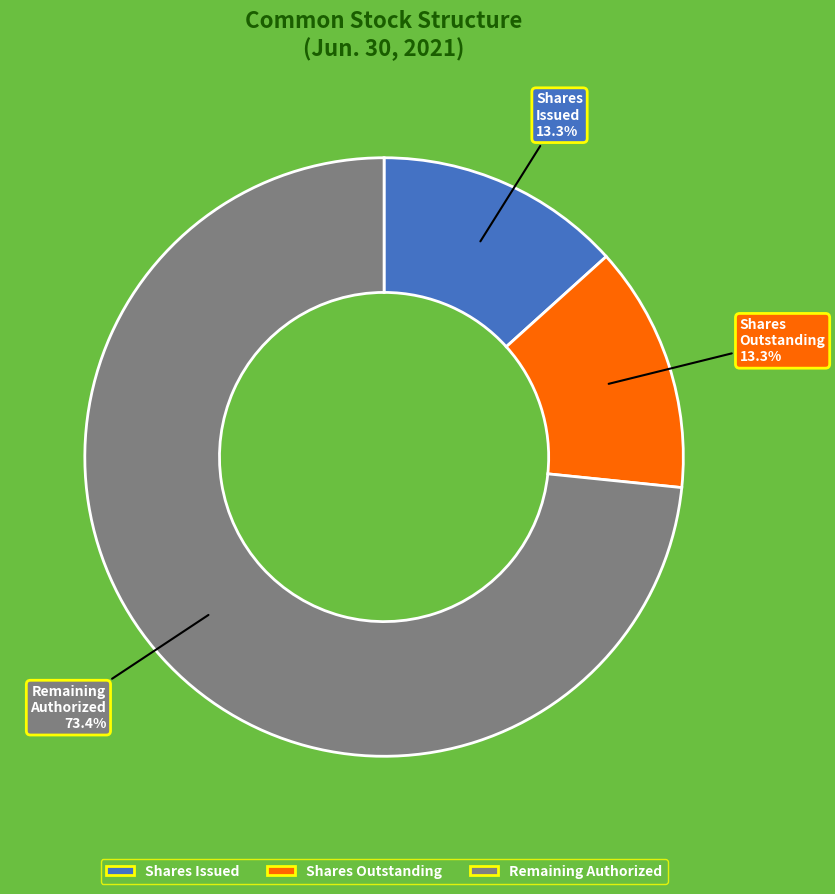

Count the number of slices in the pie.

3